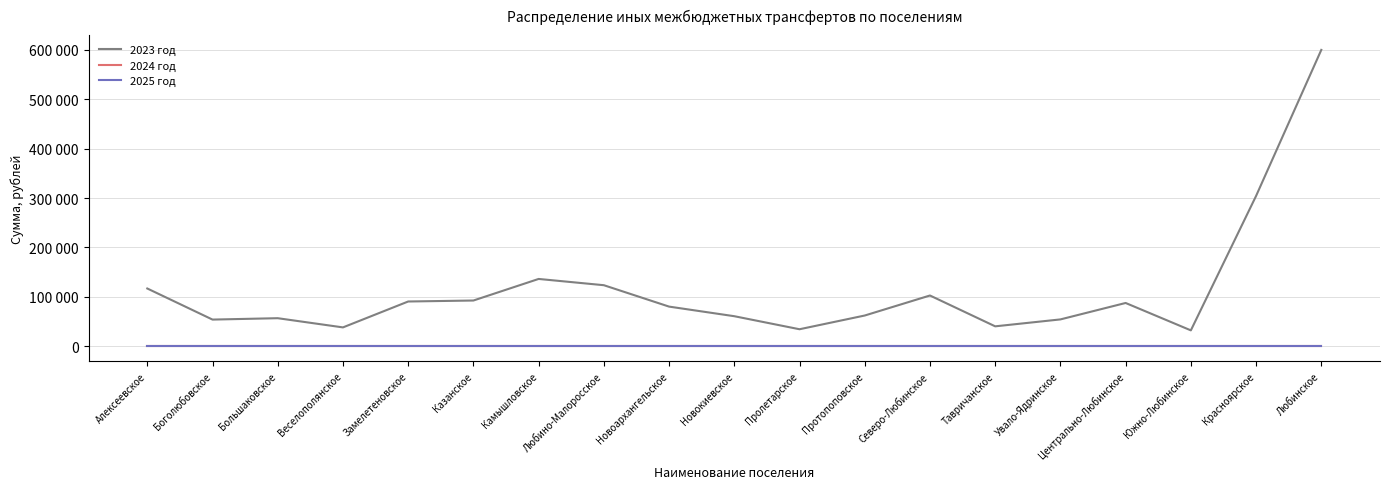

True or false: 2025 год and 2024 год intersect in this chart.

False